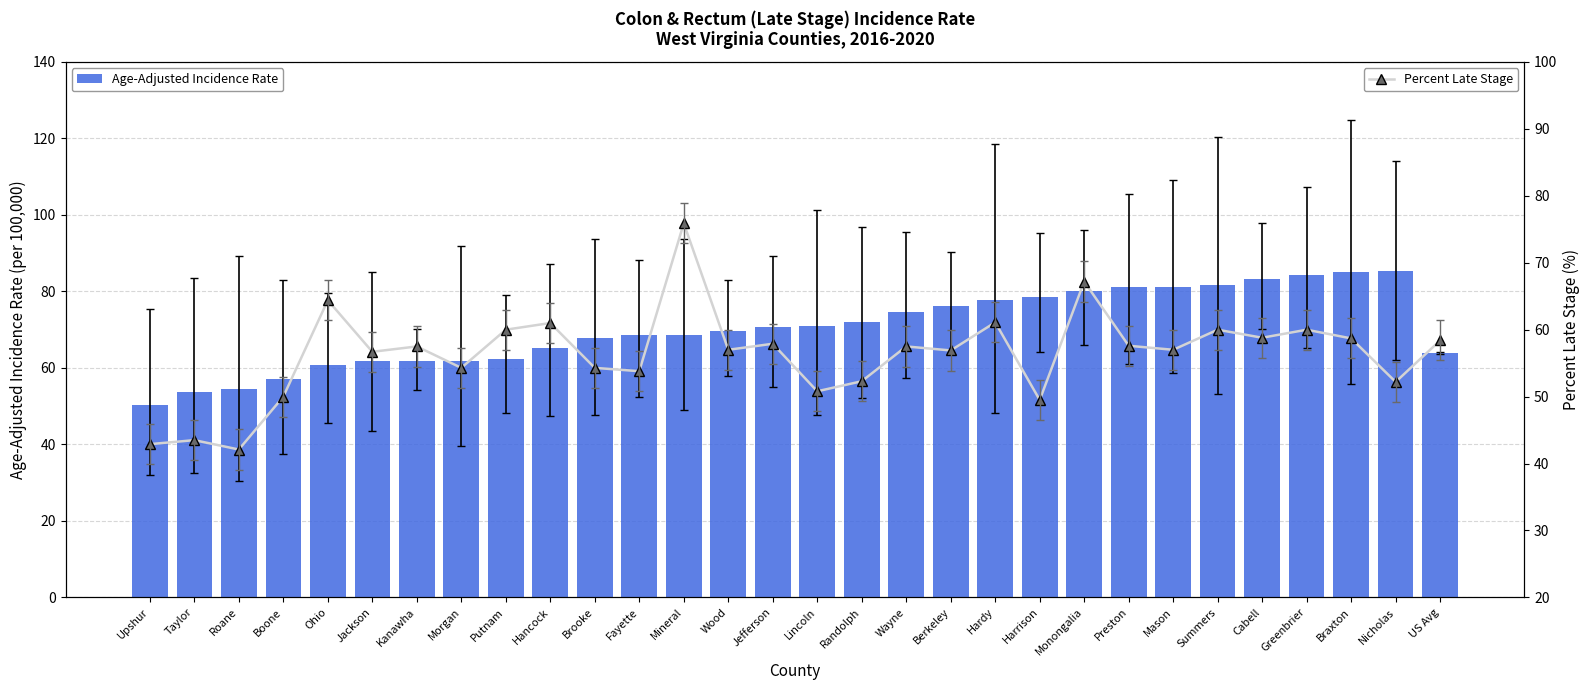

What is the difference between the highest and lowest values at Mason?

24.1